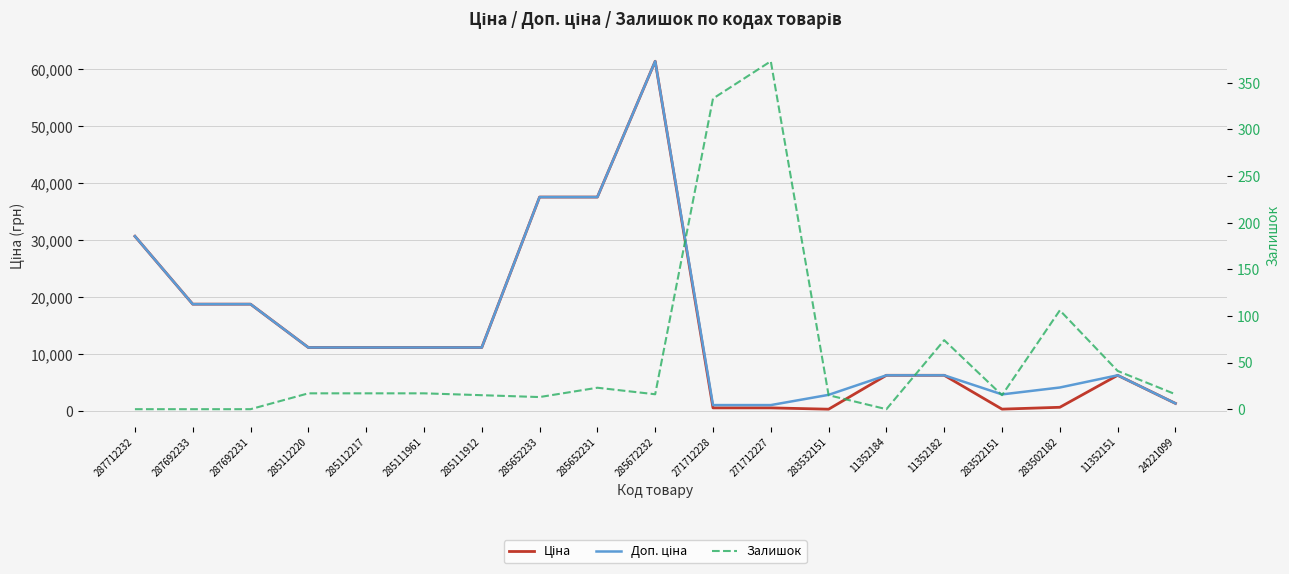

Count the number of data series in this chart.

3